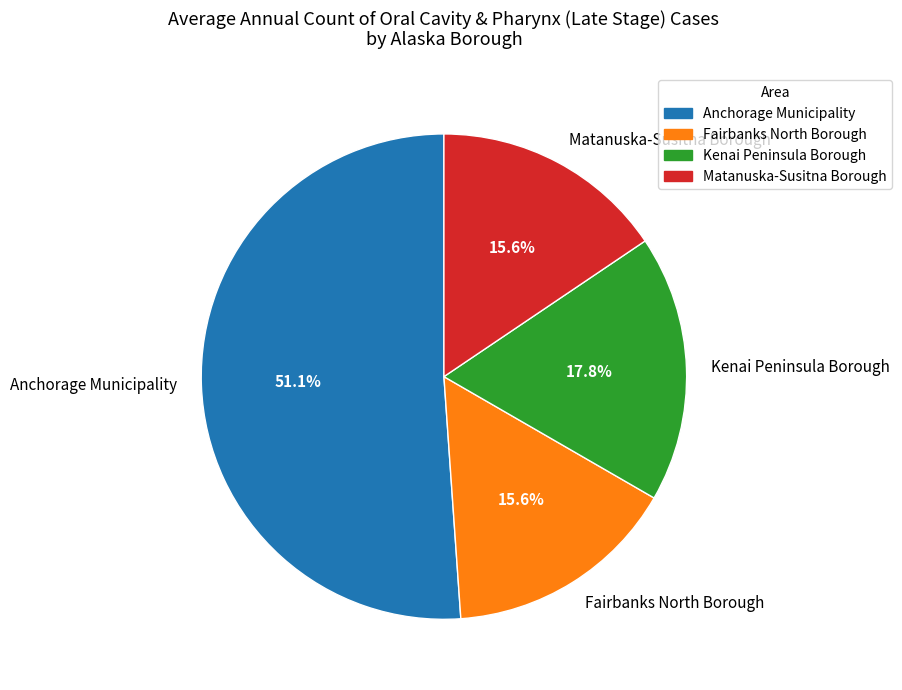

Do Anchorage Municipality and Matanuska-Susitna Borough together represent more than half of the pie?

Yes